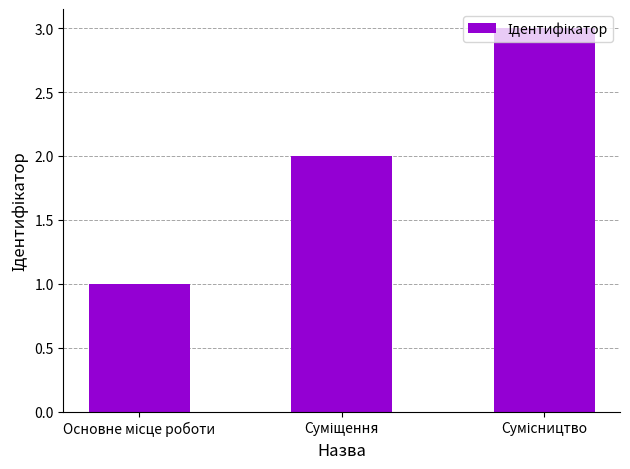

How many values are below 2?

1